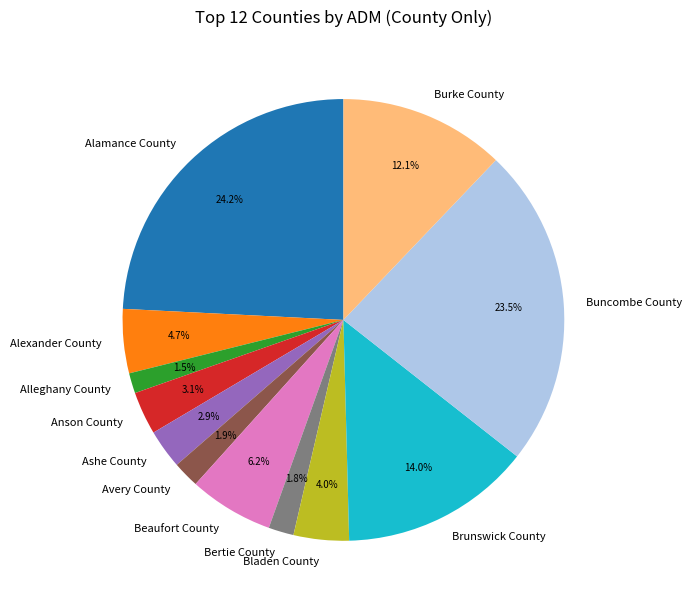

To the nearest percent, what is the difference between the Alamance County and Avery County slice percentages?

22%